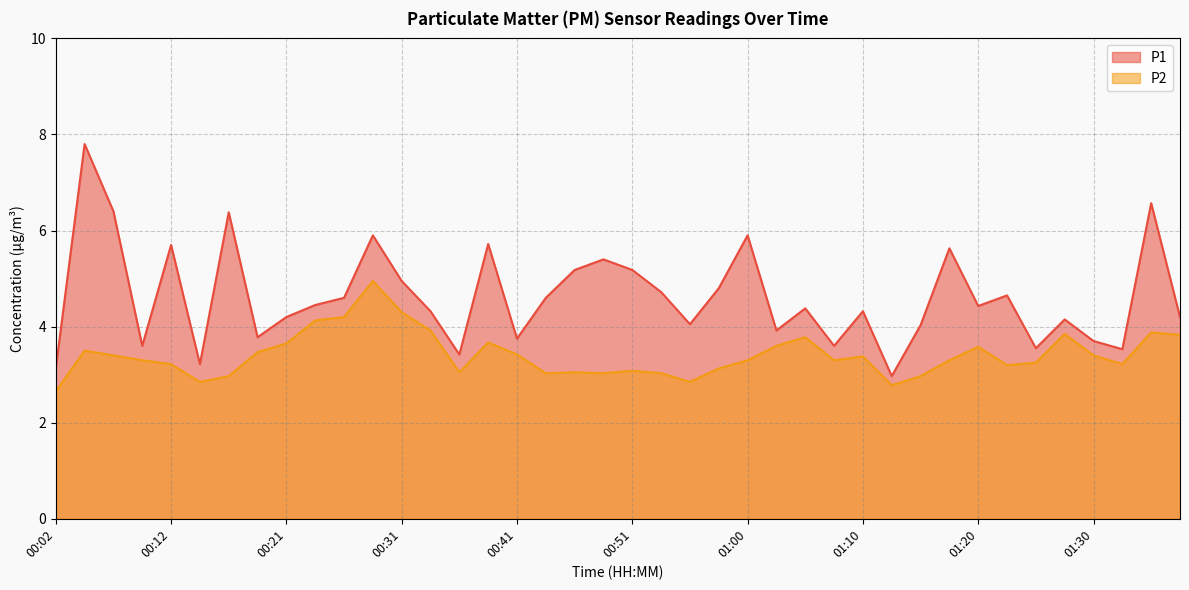

What is the label of the 20th point from the left?

00:48